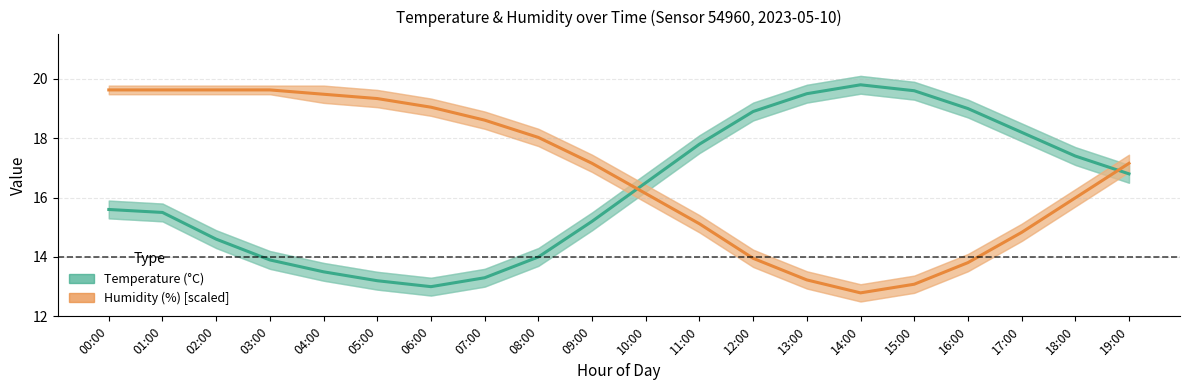

Which series has the largest total across all categories?

Humidity (%) [right scale]